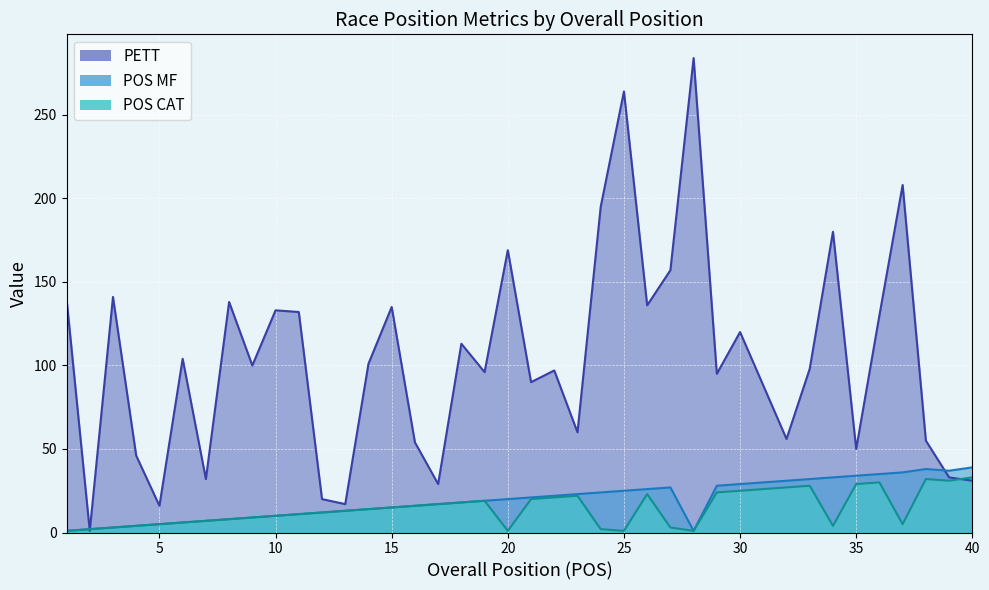

True or false: POS CAT and POS MF cross at least once.

False